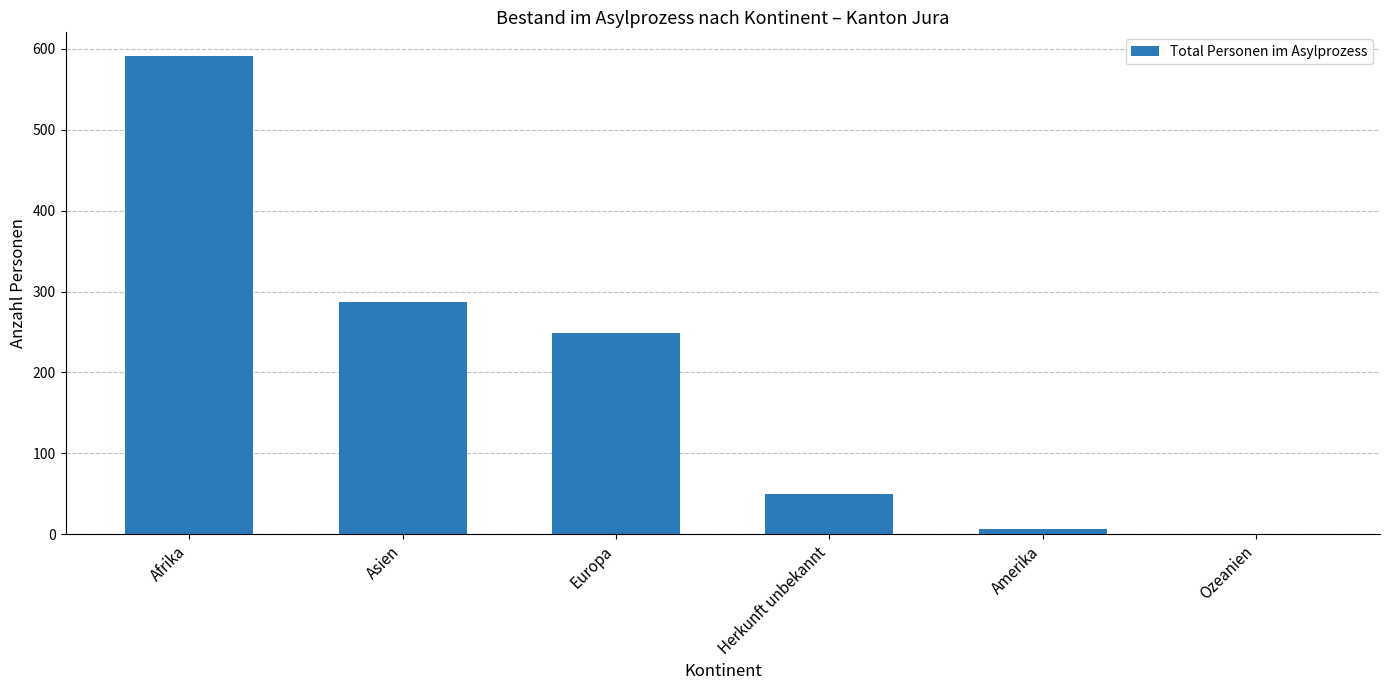

What is the approximate value at Amerika?

6